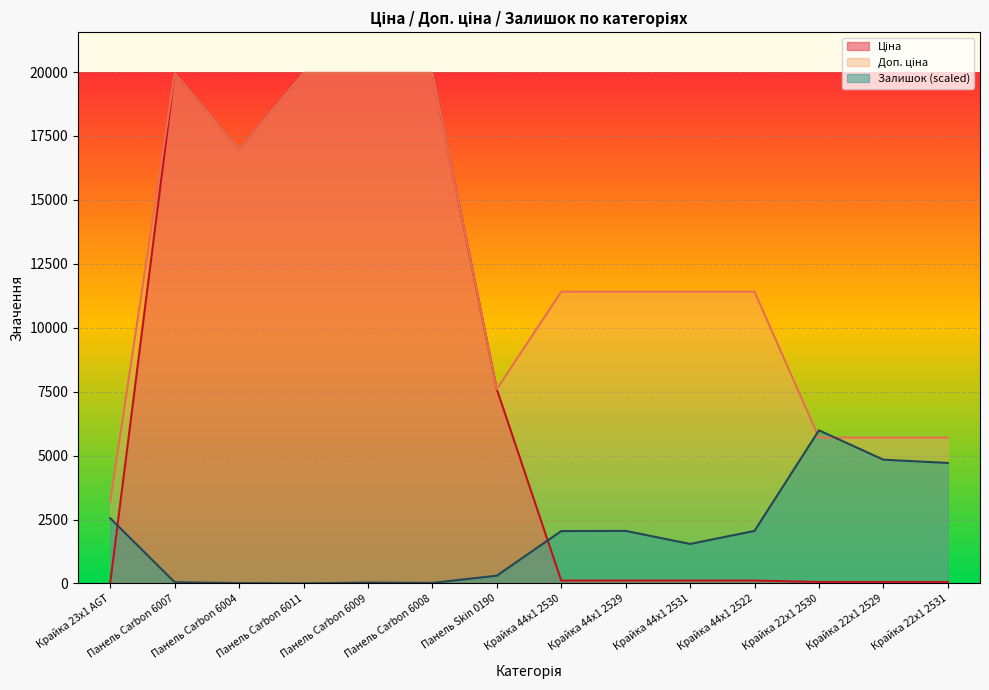

Is it true that Доп. ціна equals 19964.2 at Панель Carbon 6009?

True